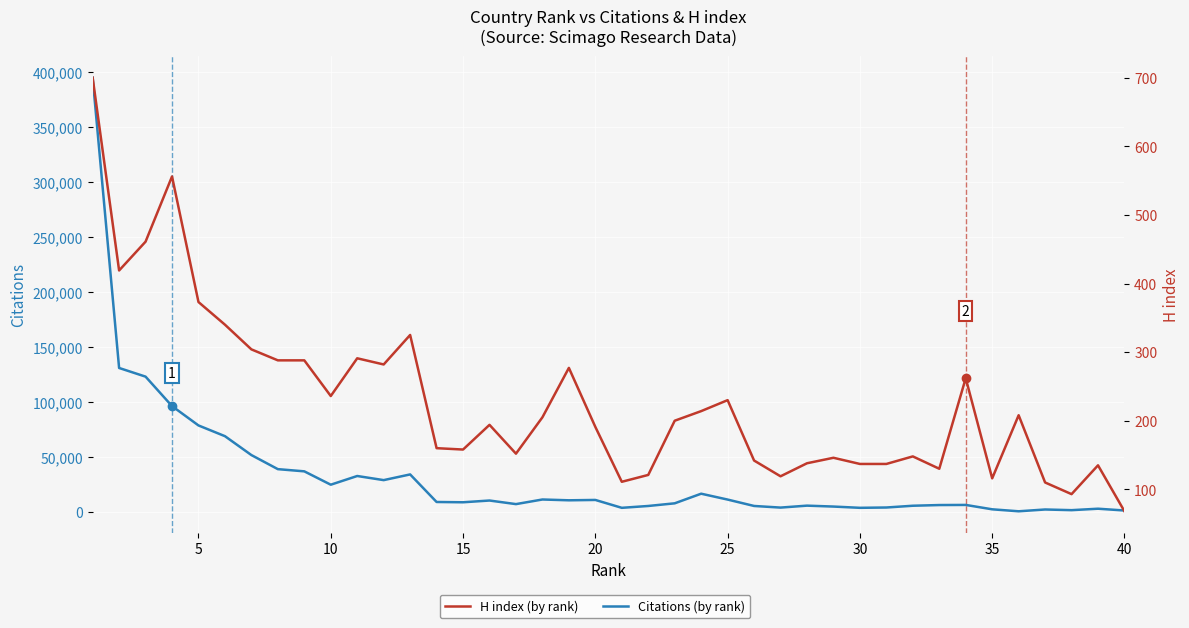

Is it true that Citations equals 11422 at 22?

False